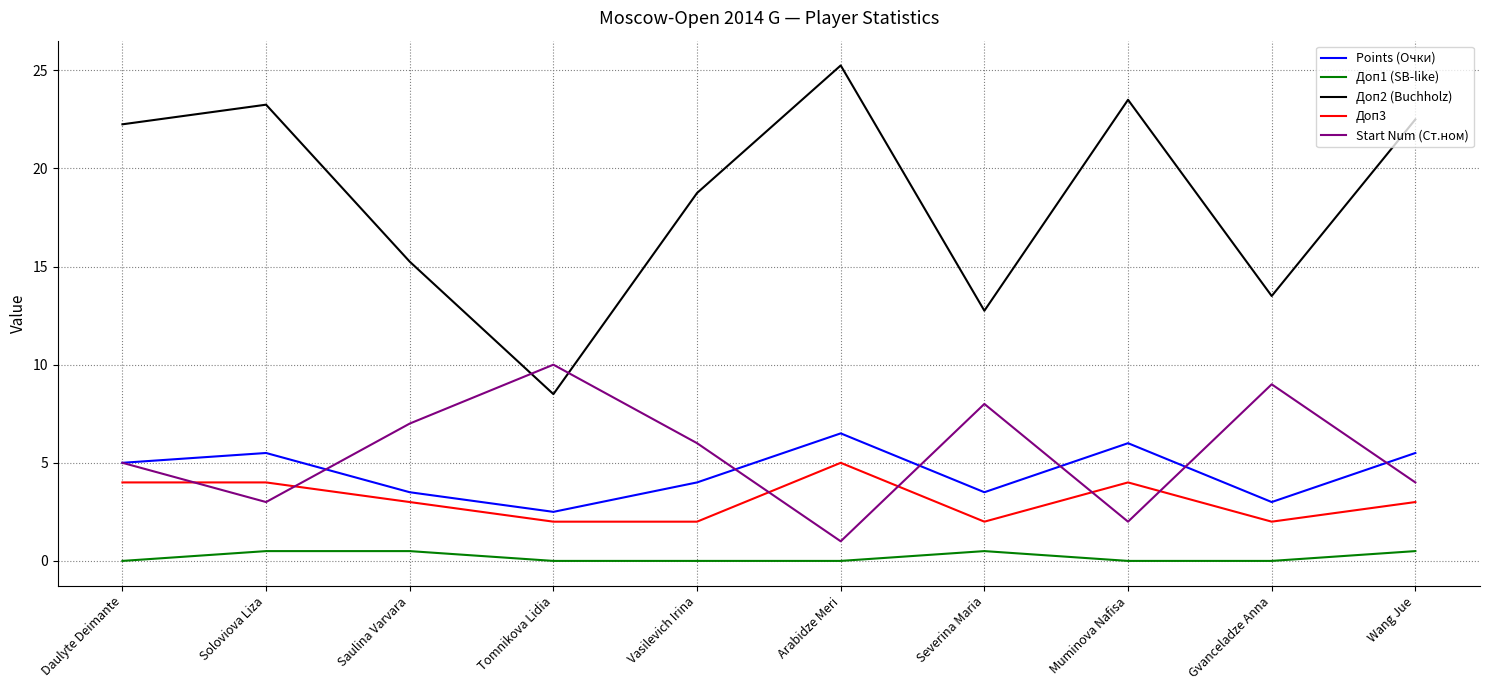

What is the sum of the Доп3 values at Gvanceladze Anna and Arabidze Meri?

7.0